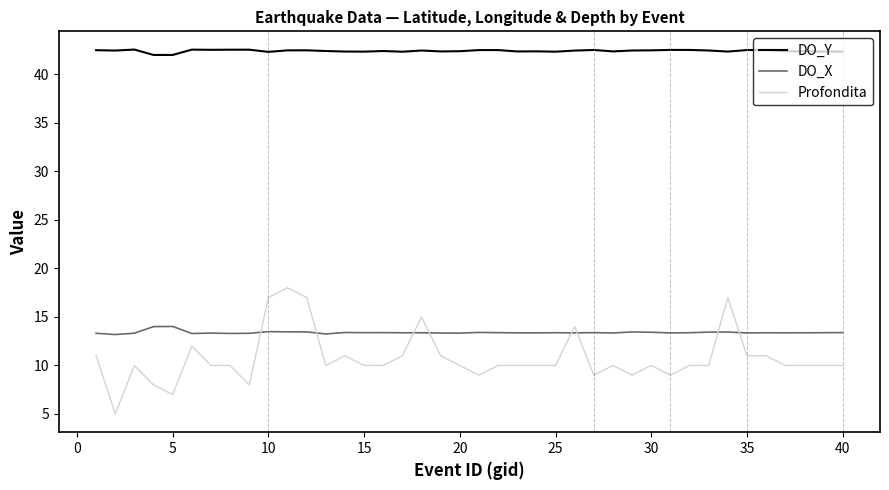

True or false: DO_X and DO_Y intersect in this chart.

False